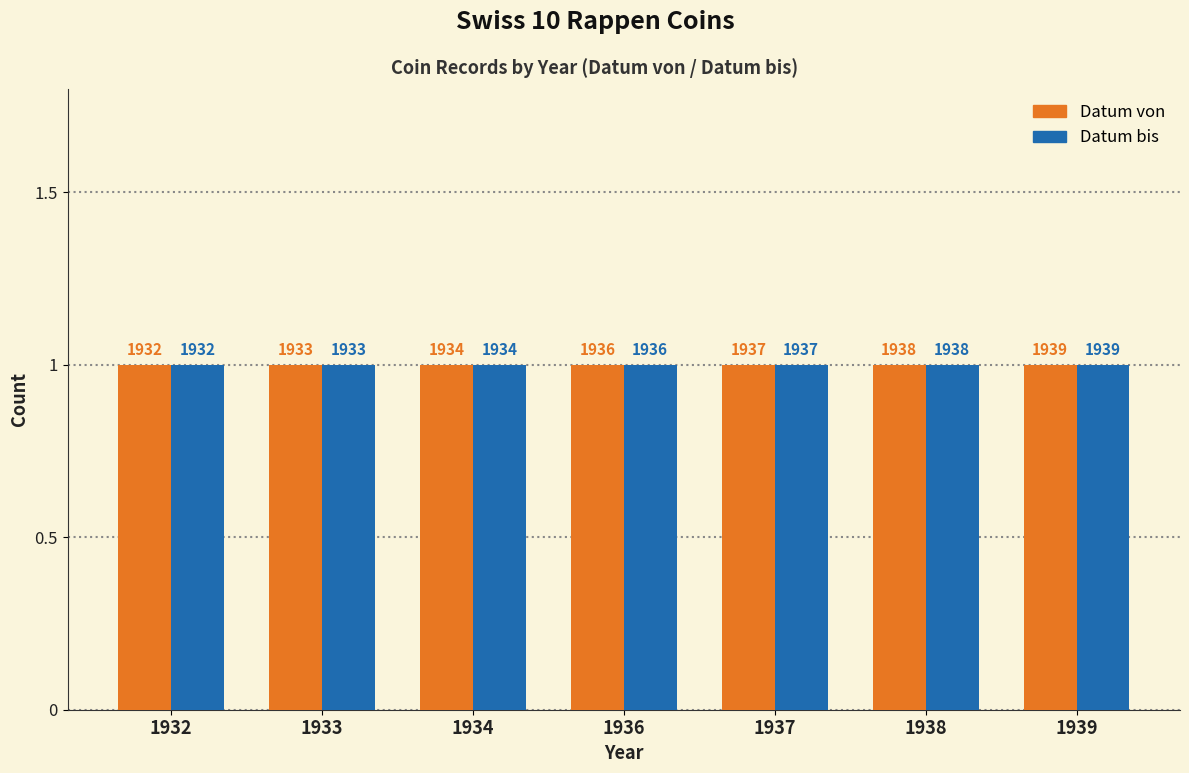

Which series has the largest range (max minus min)?

Datum von